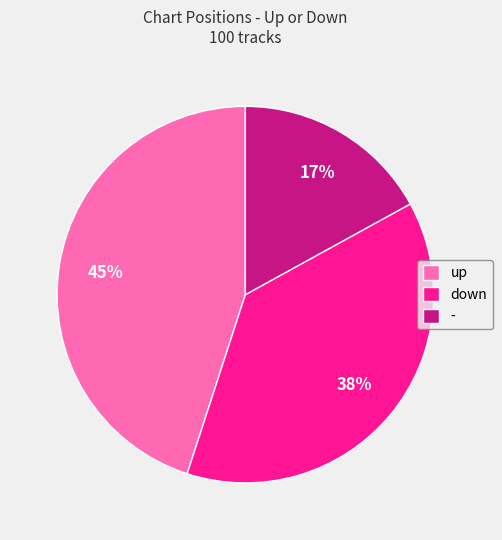

Does down represent more than half of the total?

No